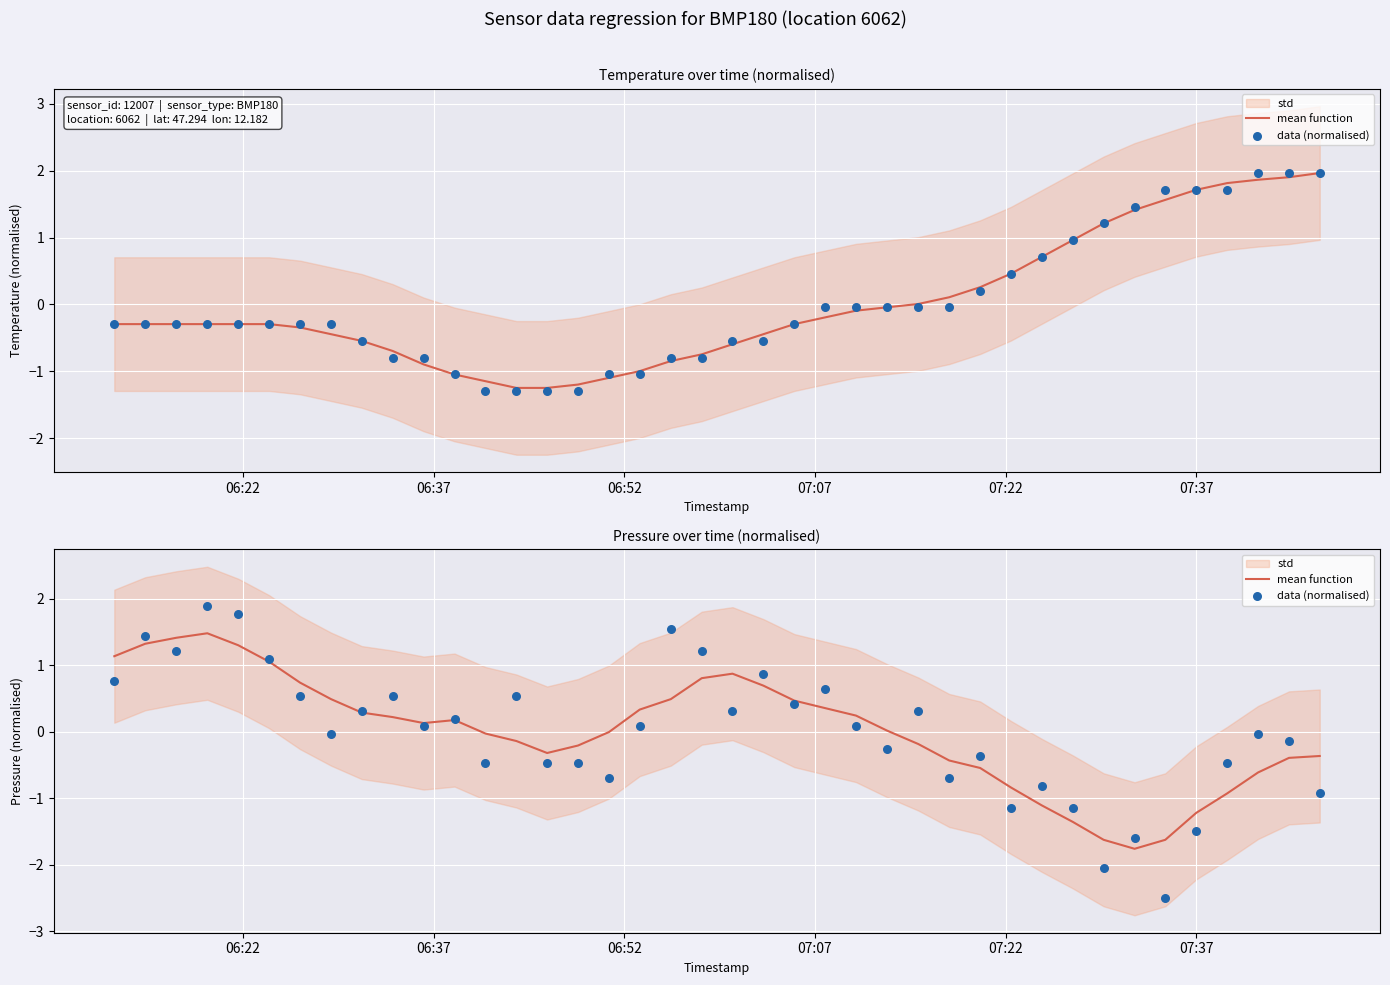

Is the value of data (normalised) at 8 greater than the value of mean function at 21?

No